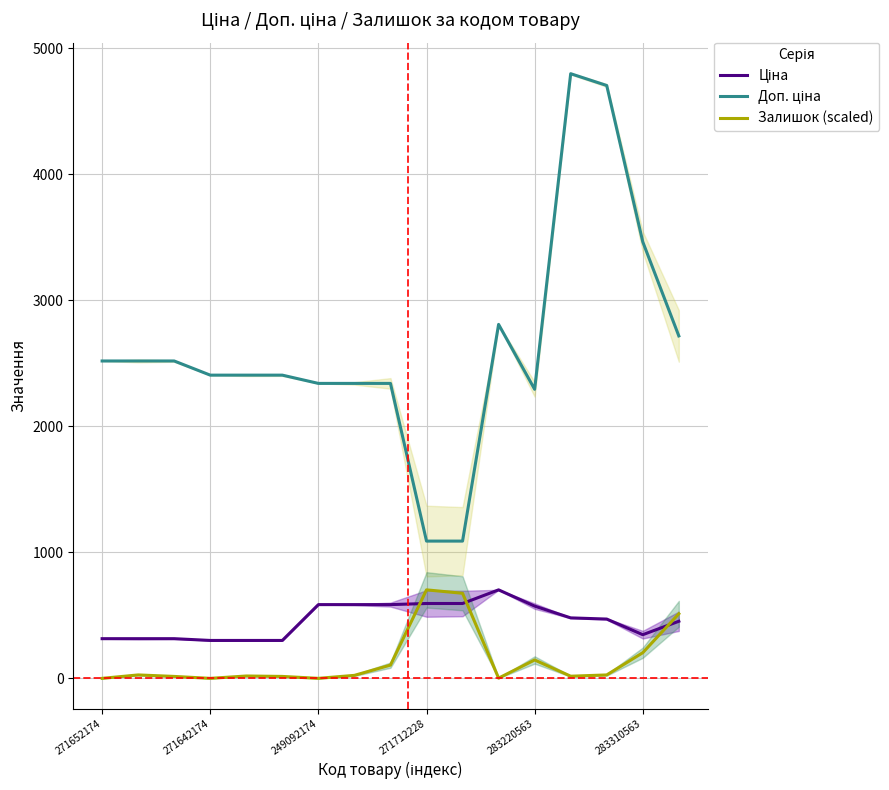

What is the label of the 7th point from the right?

10